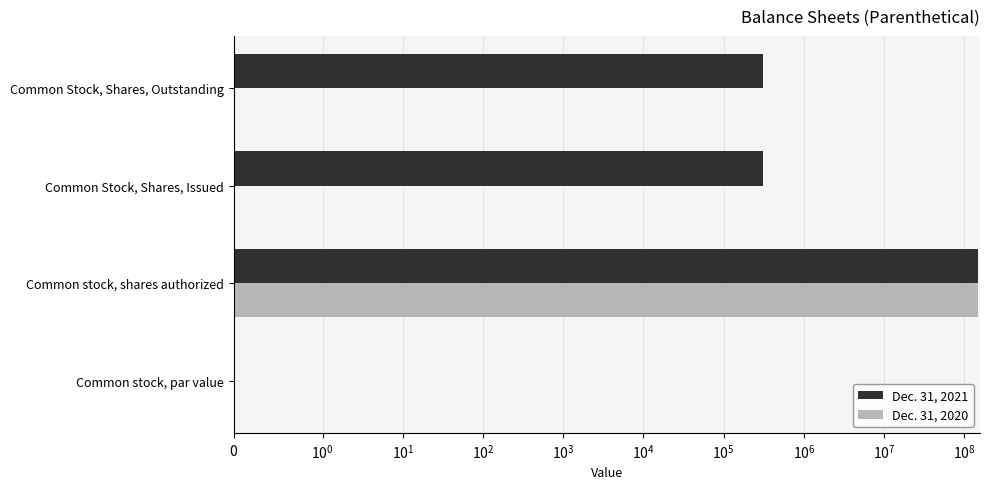

What is the average value of the Dec. 31, 2020 series?

37500000.0